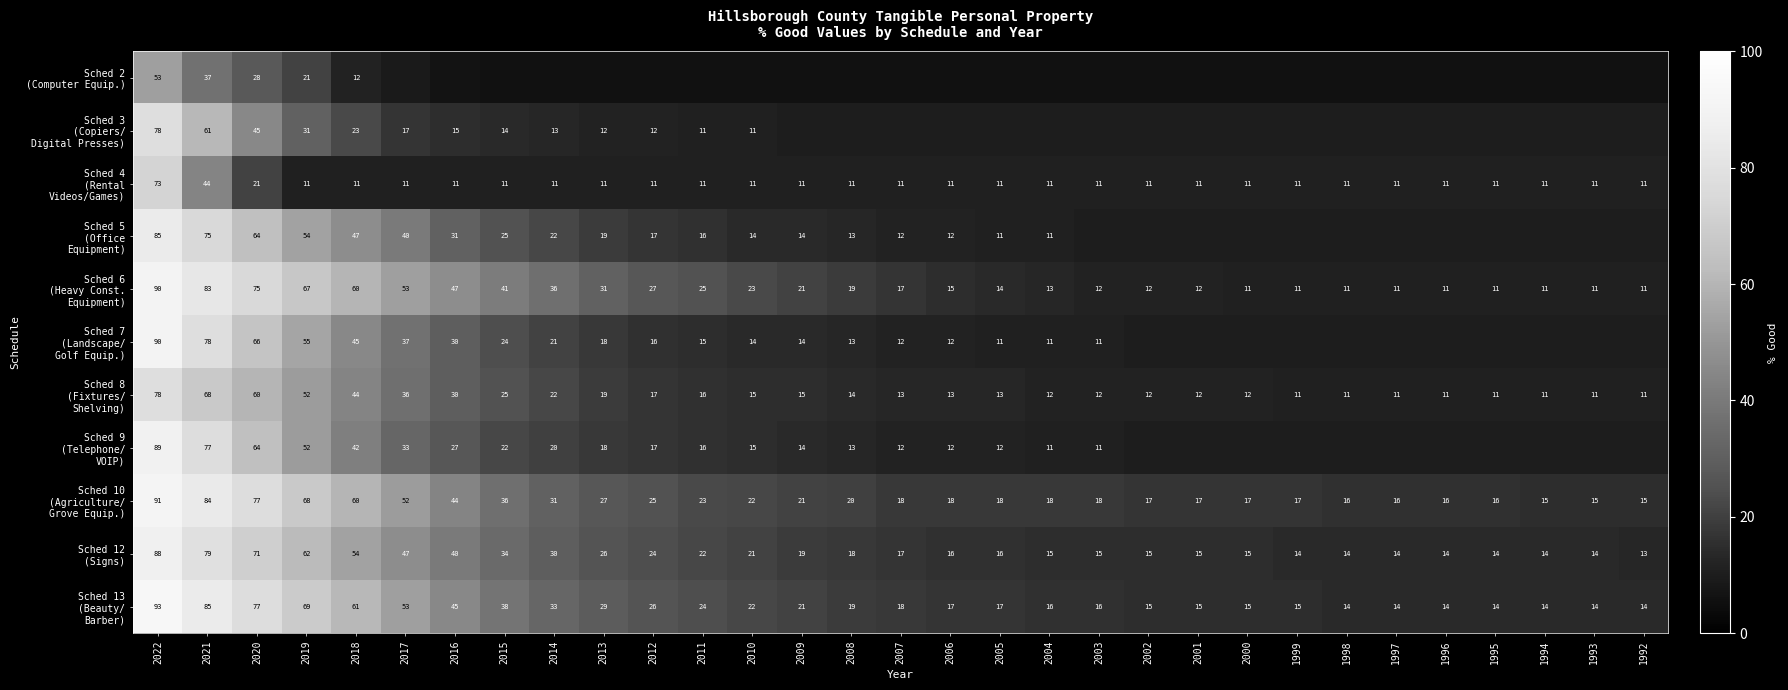

True or false: Sched 9 (Telephone/ VOIP) has a value of 18 at 2003.

False